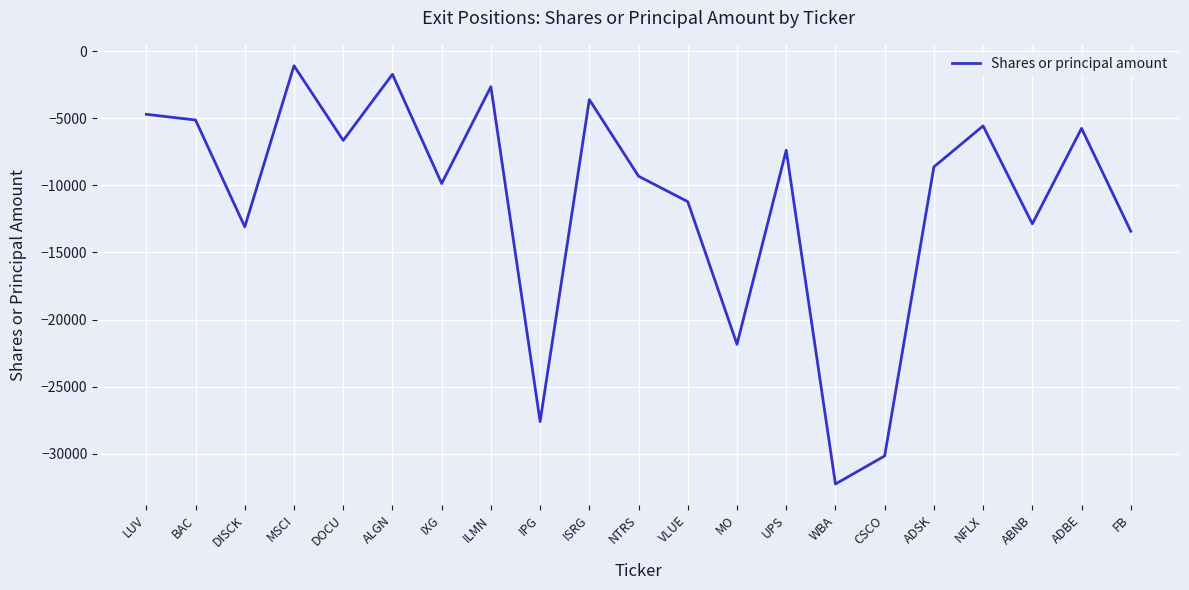

The value at MO is -33592. True or false?

False